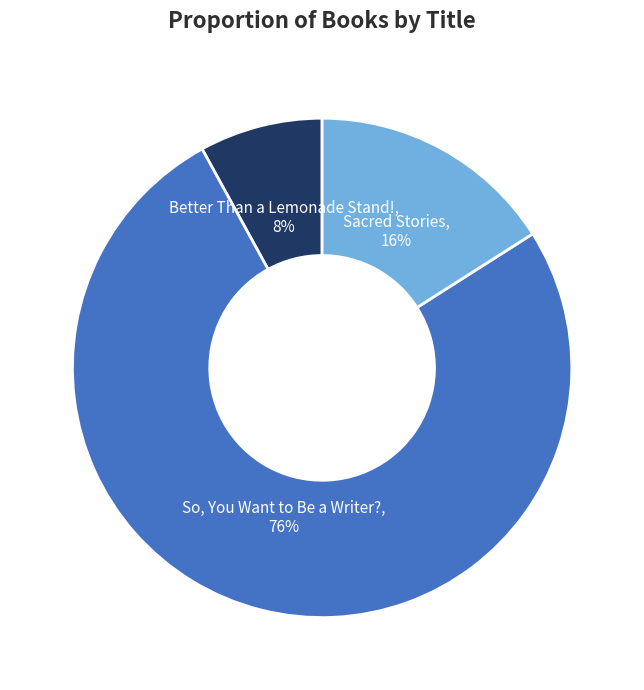

Do Better Than a Lemonade Stand! and Sacred Stories together represent more than half of the pie?

No